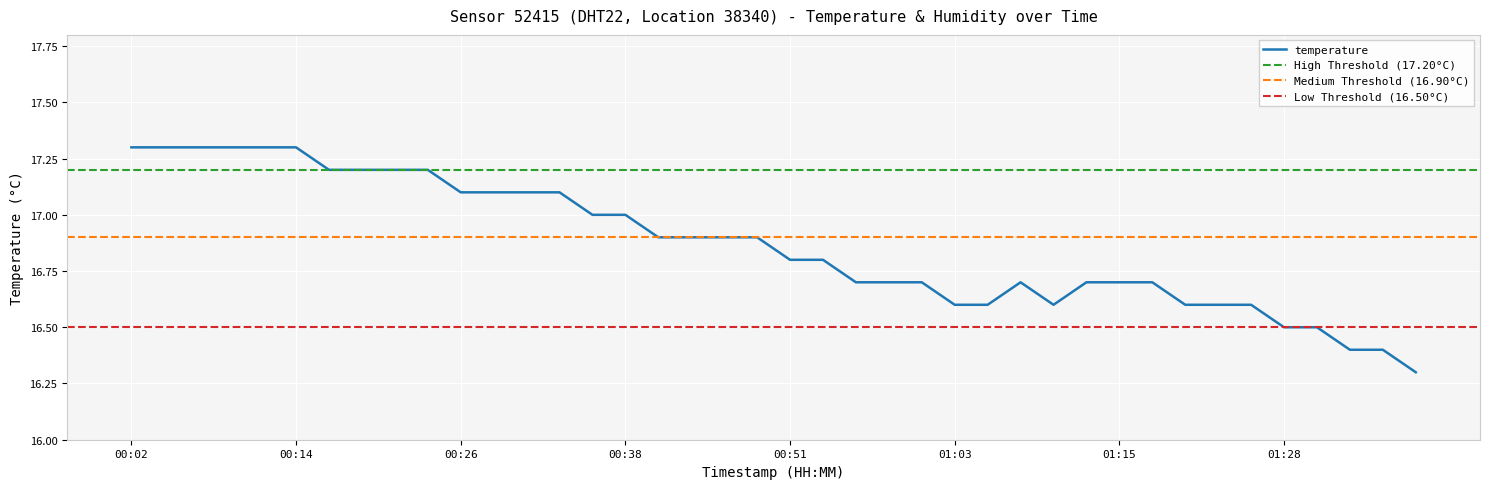

List the labels in order of value, smallest first.

01:38, 01:33, 01:35, 01:28, 01:30, 01:03, 01:06, 01:11, 01:21, 01:23, 01:25, 00:56, 00:58, 01:01, 01:08, 01:13, 01:15, 01:18, 00:51, 00:53, 00:41, 00:43, 00:46, 00:48, 00:36, 00:38, 00:26, 00:29, 00:31, 00:34, 00:16, 00:19, 00:21, 00:24, 00:02, 00:04, 00:07, 00:09, 00:12, 00:14